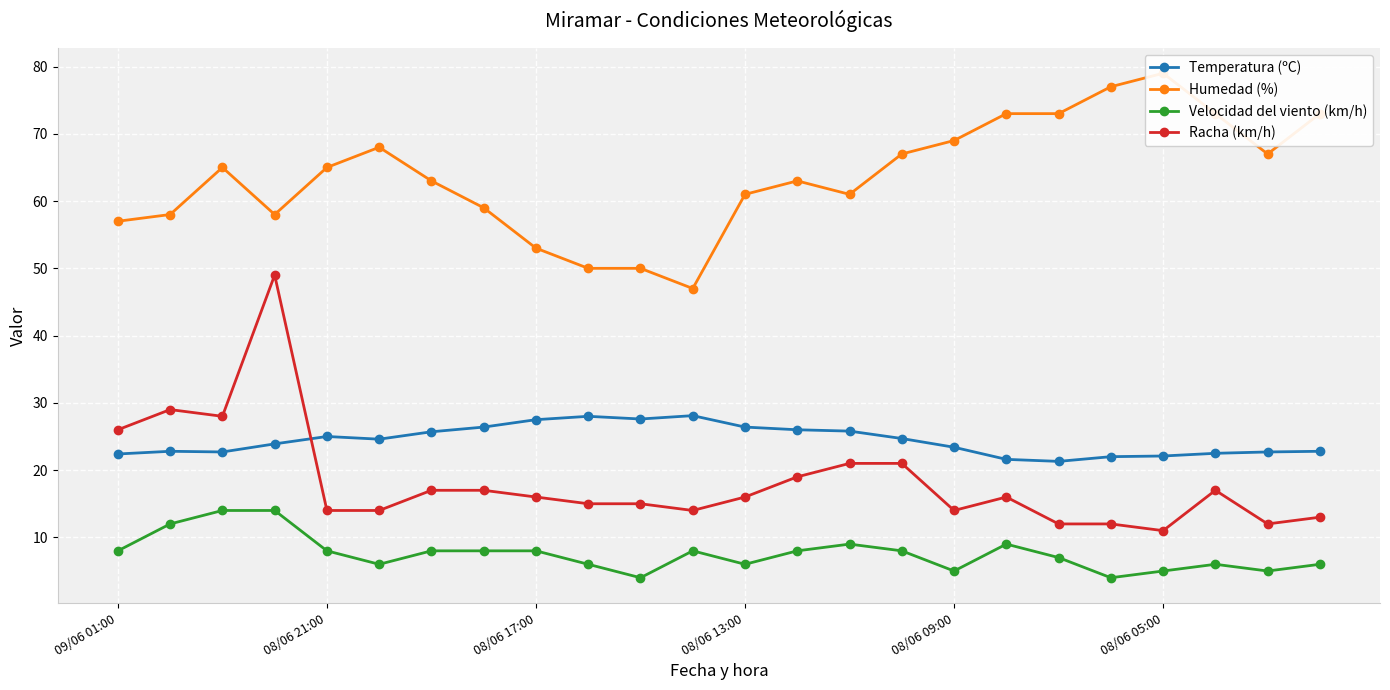

Which series has the largest total across all categories?

Humedad (%)